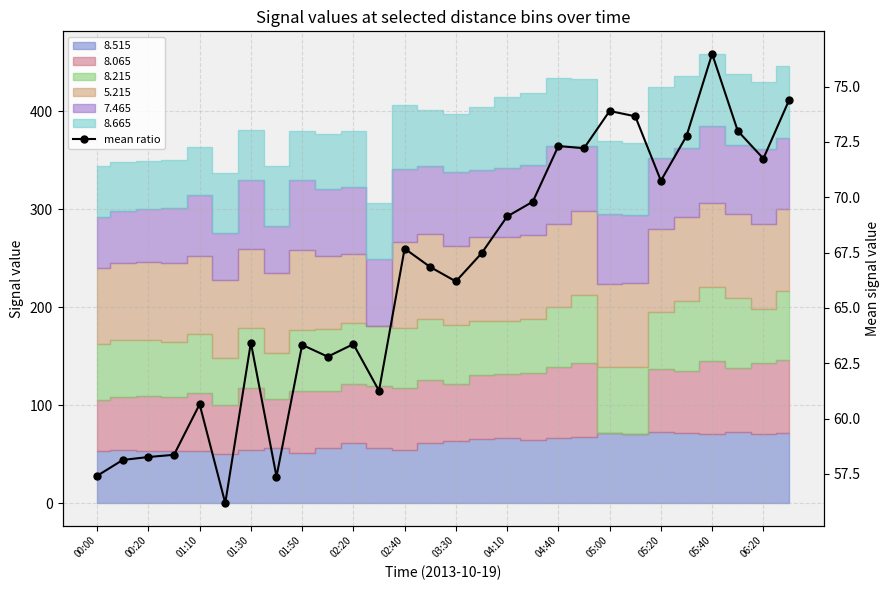

What is the label of the 17th point from the right?

05:20